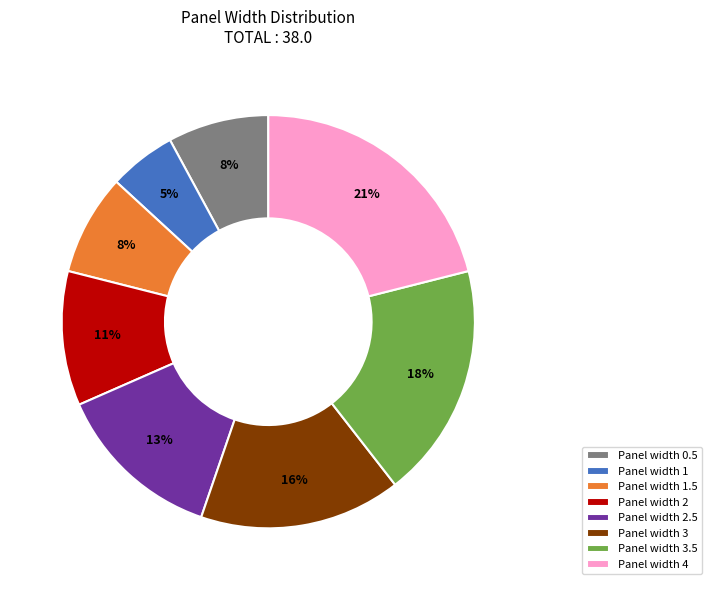

How many segments does this pie chart have?

8